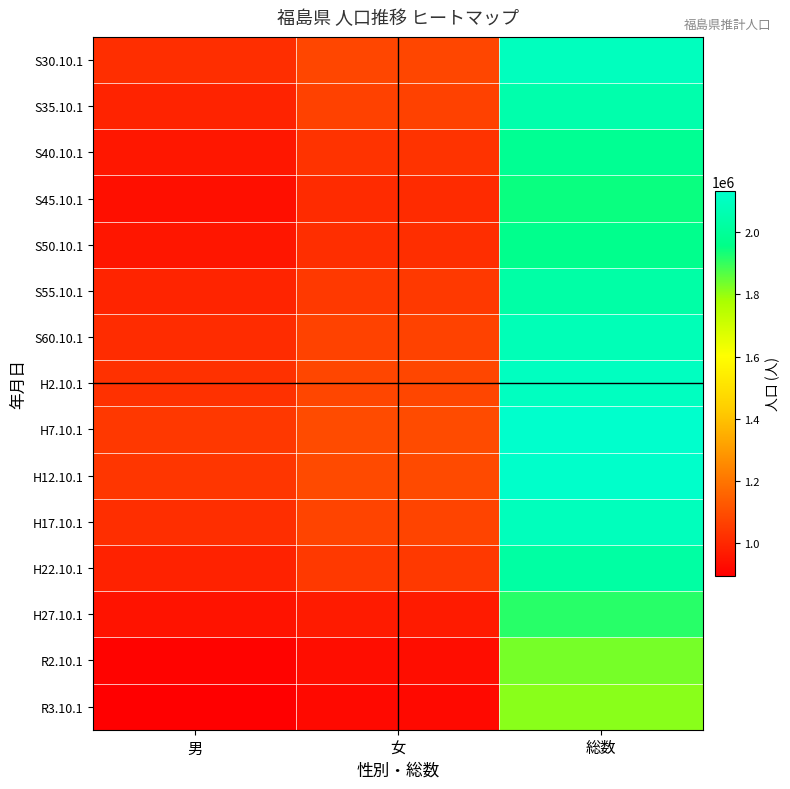

At how many categories does at least one series exceed 1939075?

1